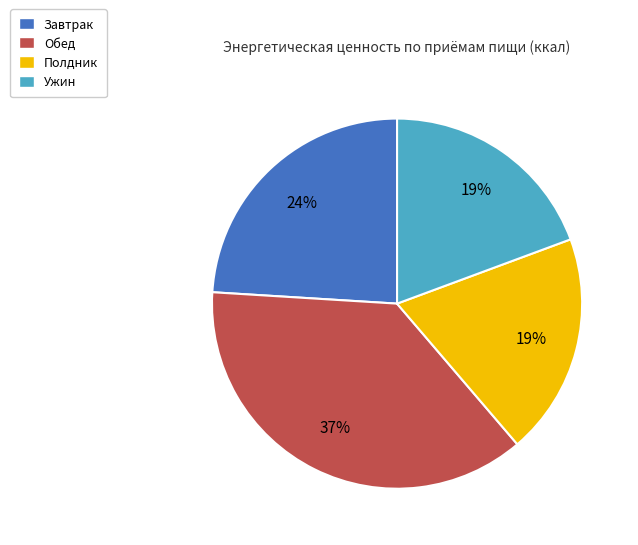

How many segments does this pie chart have?

4